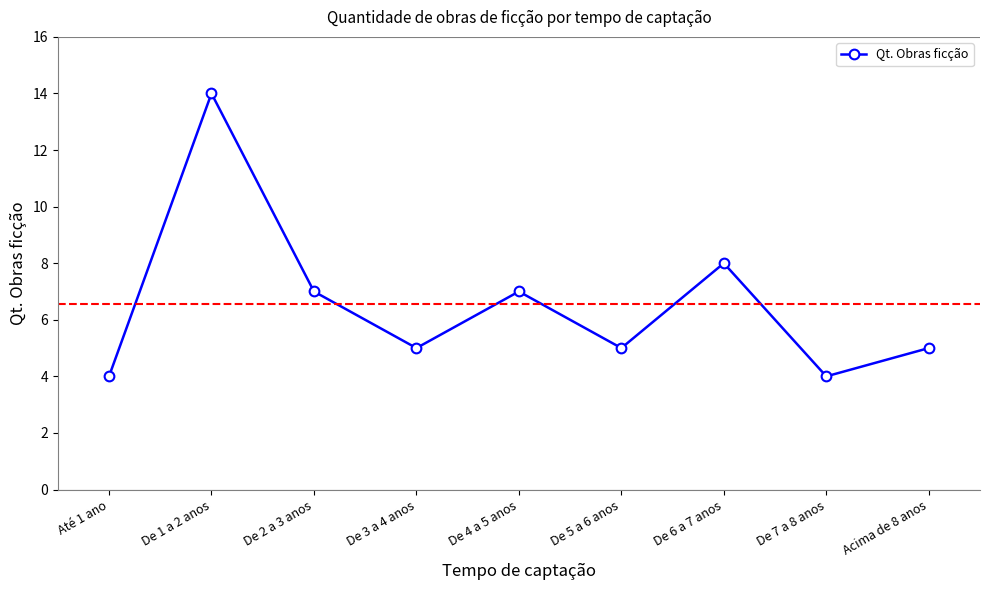

How many lines are shown in the chart?

1